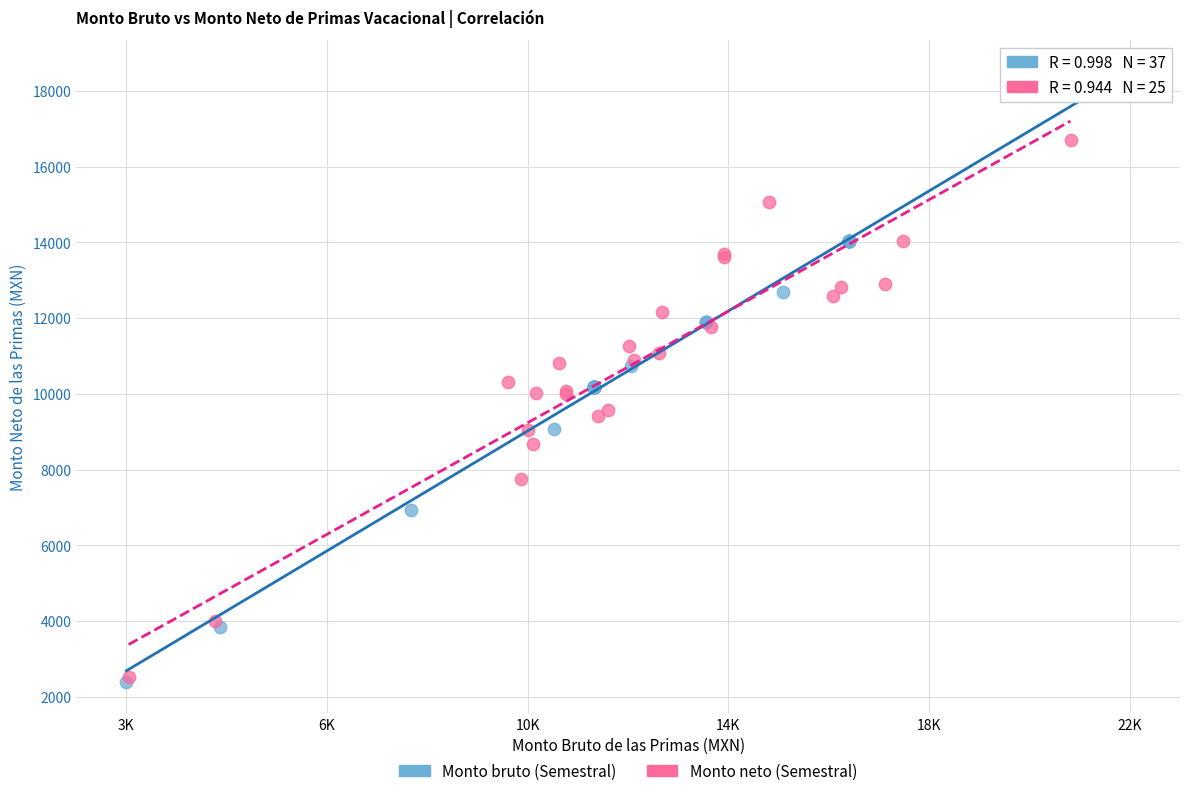

Which series reaches the maximum Y coordinate?

Monto bruto (Semestral)